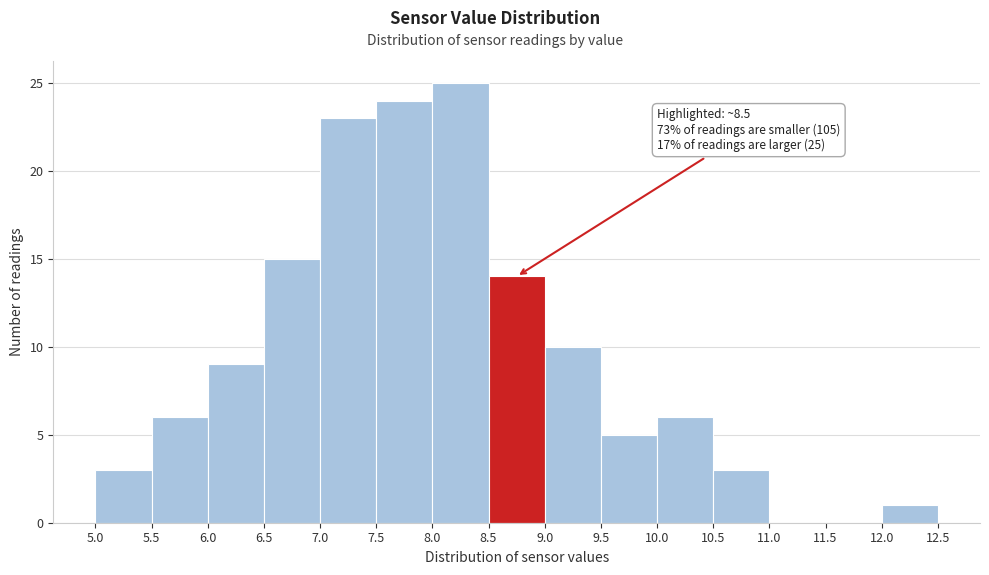

Which range on the x-axis has the tallest bar?

8.0 to 8.5